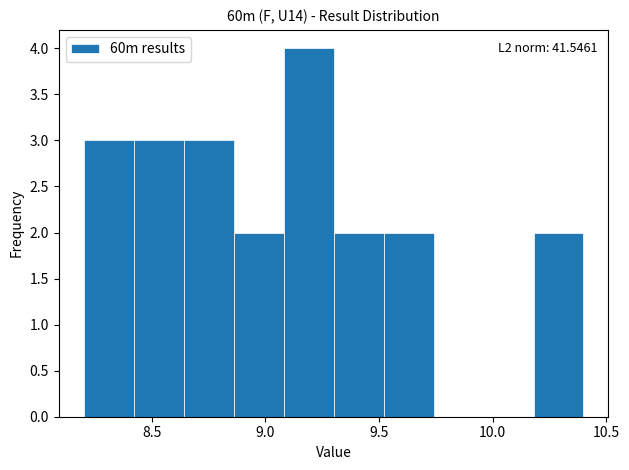

Over which range of the x-axis is the bar tallest?

9.08 to 9.30